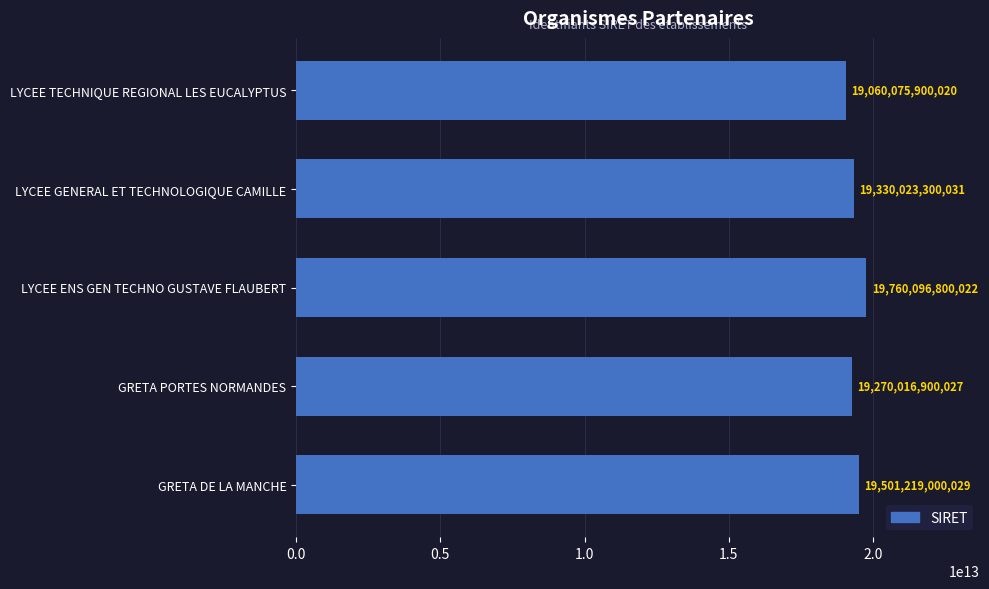

What is the difference between the values at LYCEE TECHNIQUE REGIONAL LES EUCALYPTUS and LYCEE ENS GEN TECHNO GUSTAVE FLAUBERT?

700020900002